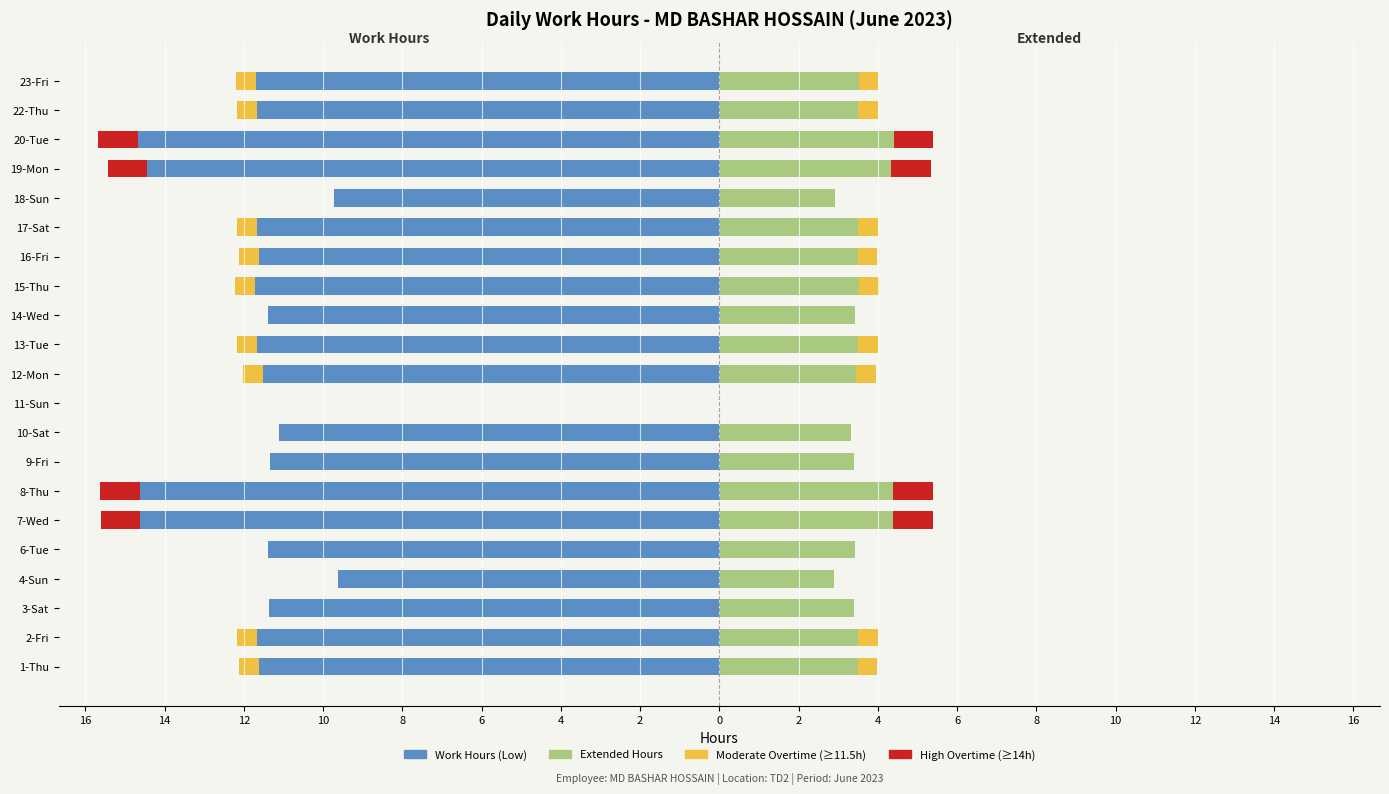

The value of Work Hours (Low) at 1-Thu is -6.7. True or false?

False